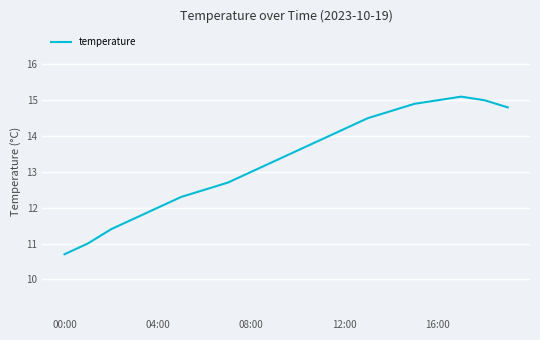

True or false: there are more than 0 points higher than both neighbors.

True